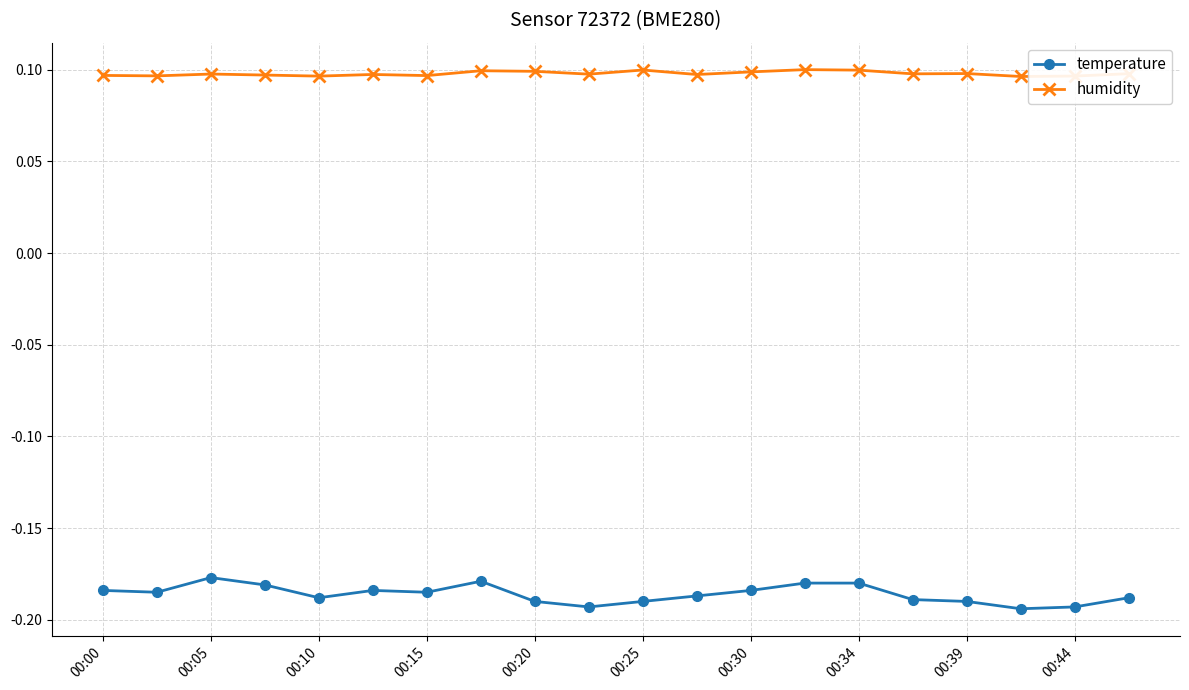

True or false: temperature and humidity intersect in this chart.

False